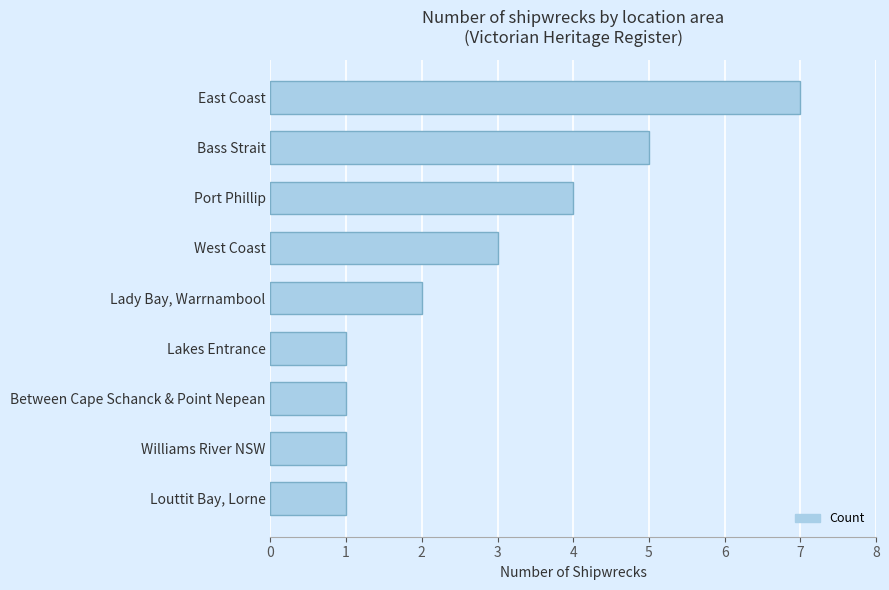

What is the ratio of the value at Port Phillip to the value at Lady Bay, Warrnambool?

2.0